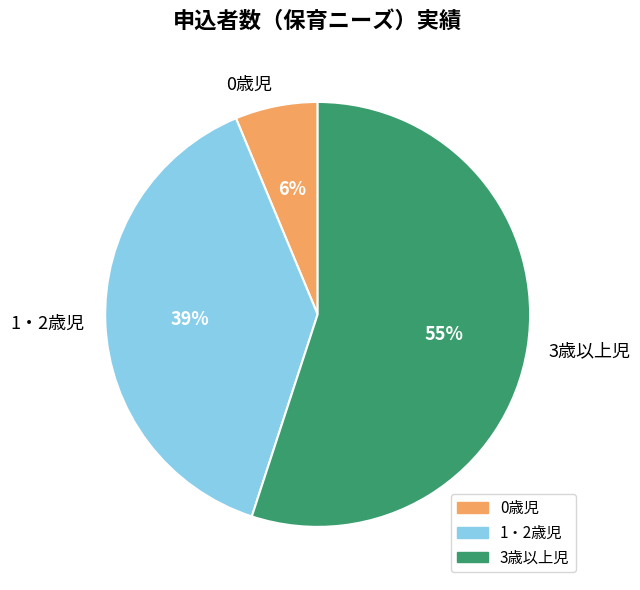

What is the smallest slice in the pie chart?

0歳児